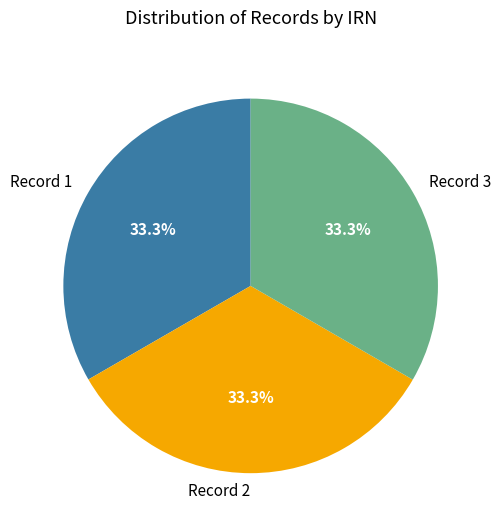

Is there any slice that represents more than half of the pie?

No